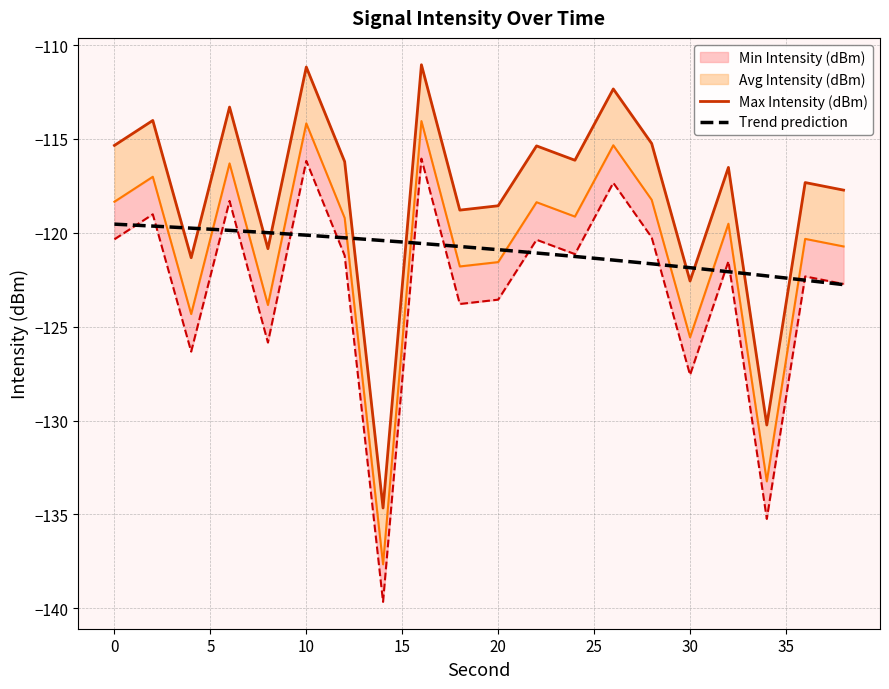

Between 6 and 16, which series saw the biggest shift?

Min Intensity (dBm)